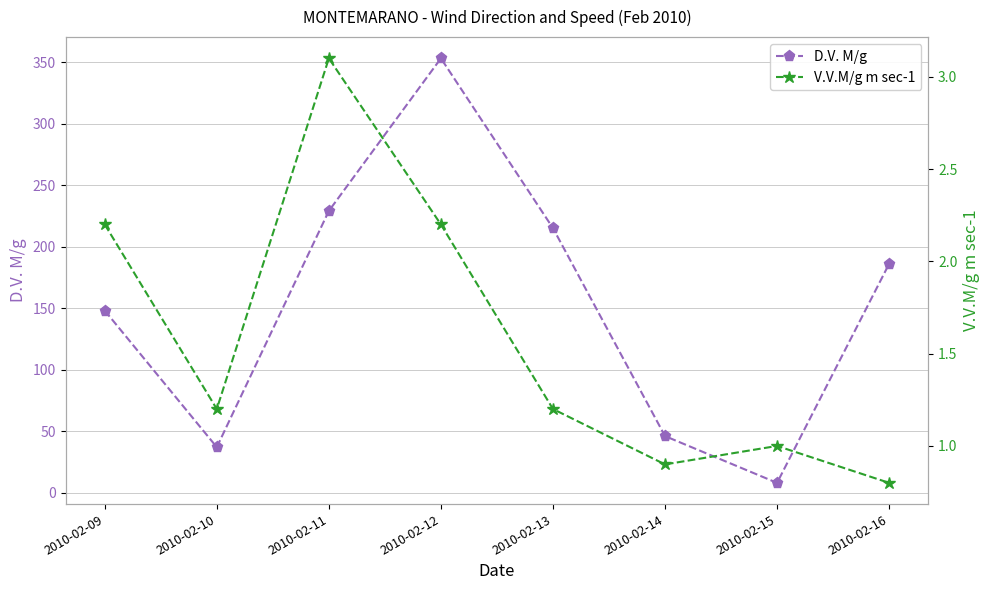

What is the difference between the maximum and minimum values in the V.V.M/g m sec-1 series?

2.3